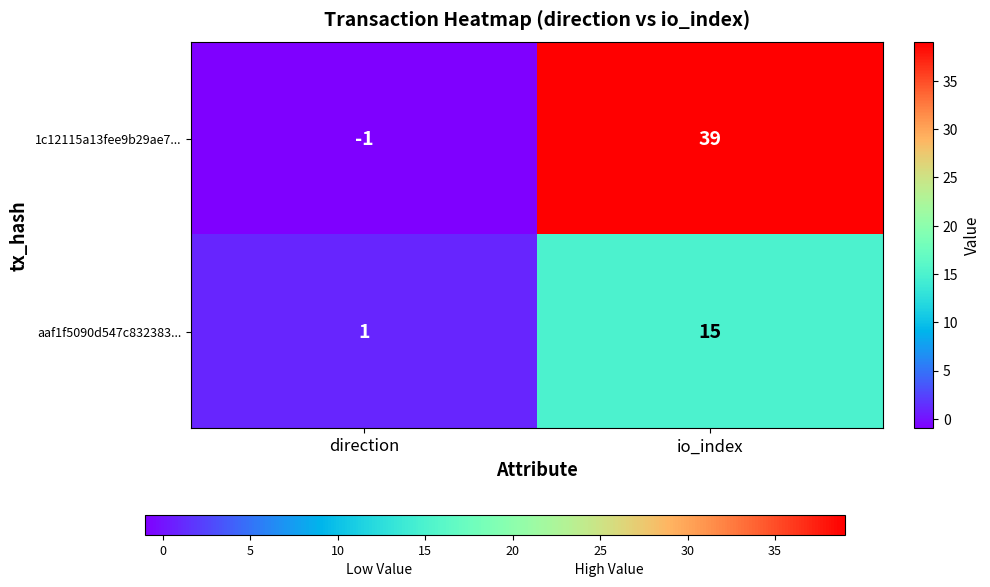

What is the minimum value shown in the chart?

-1